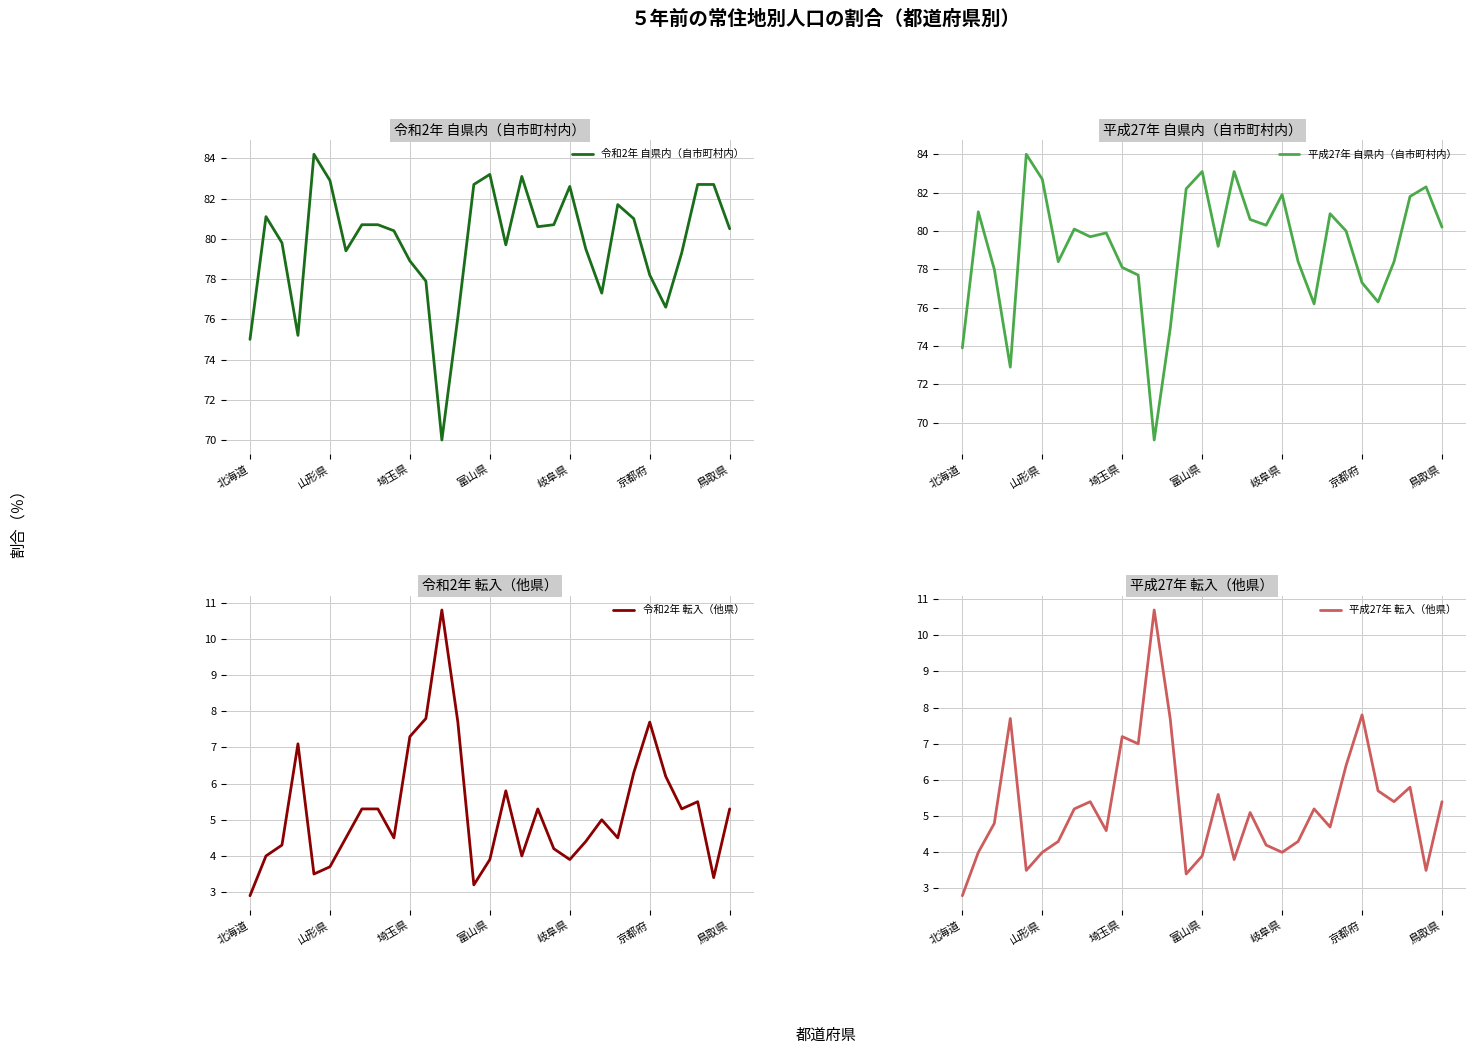

True or false: 令和2年 自県内（自市町村内） and 平成27年 転入（他県） cross at least once.

False